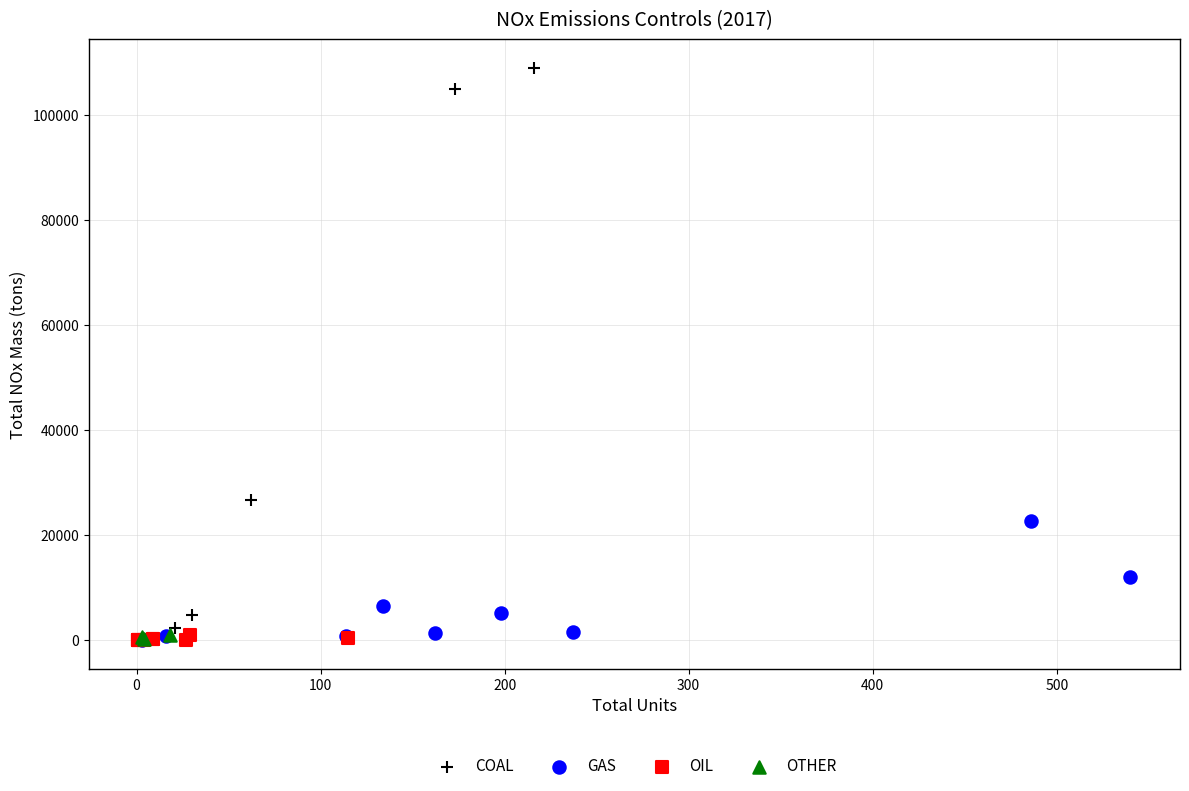

Which series has the widest spread of Y values?

COAL